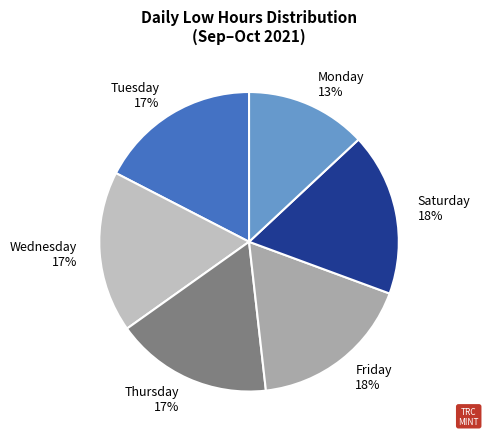

The Thursday 17% slice represents 11% of the pie. True or false?

False